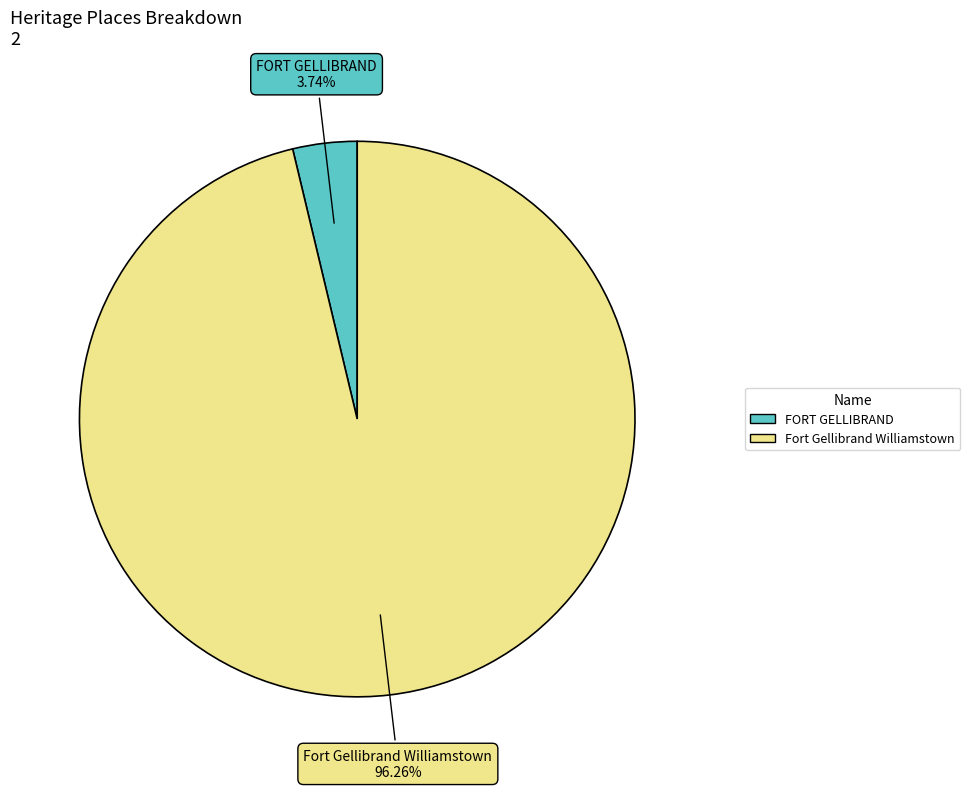

To the nearest percent, what percentage of the pie is Fort Gellibrand Williamstown?

96%